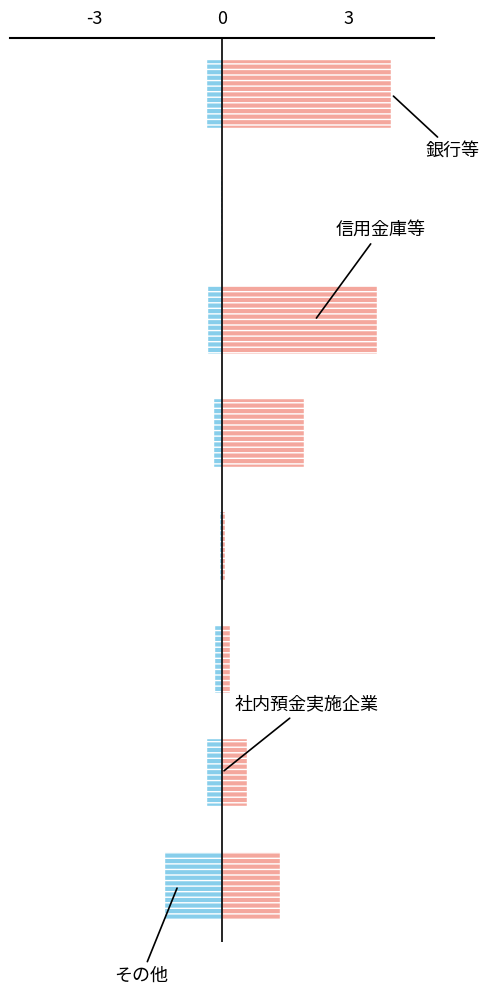

Reading left to right, what are all the values shown in this chart?

申告営業所数: 4.0	0.0	3.7	1.9	0.1	0.2	0.6	1.4
特別徴収義務者数: -0.3	-0.0	-0.3	-0.2	-0.0	-0.2	-0.4	-1.3